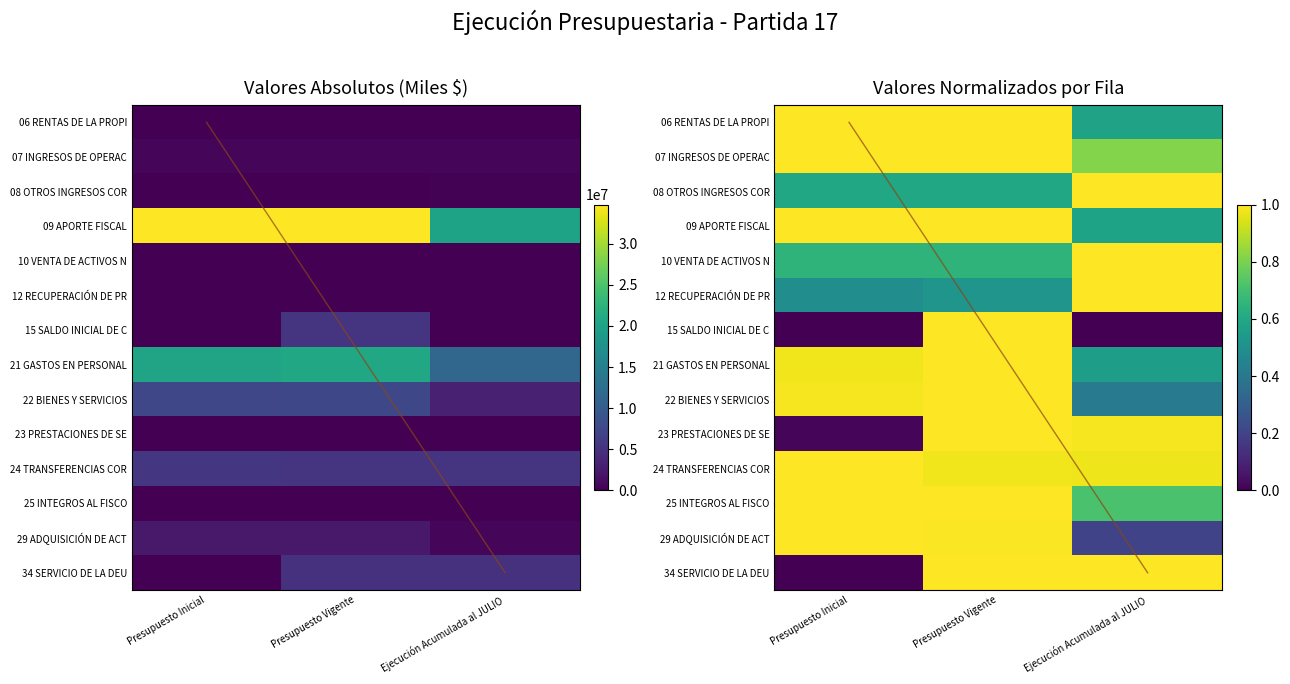

The value of 10 VENTA DE ACTIVOS N at Presupuesto Vigente is 0.6. True or false?

True